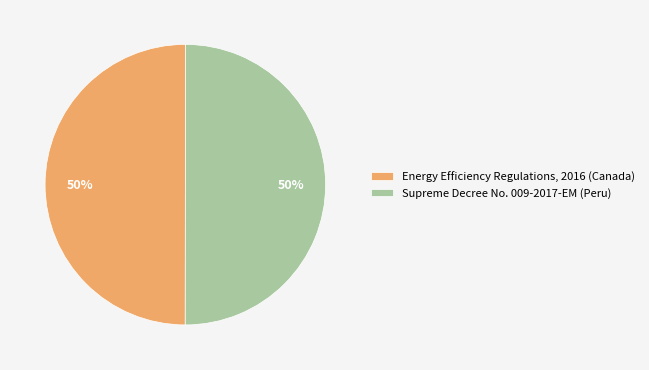

True or false: Supreme Decree No. 009-2017-EM (Peru) accounts for 65% of the total.

False